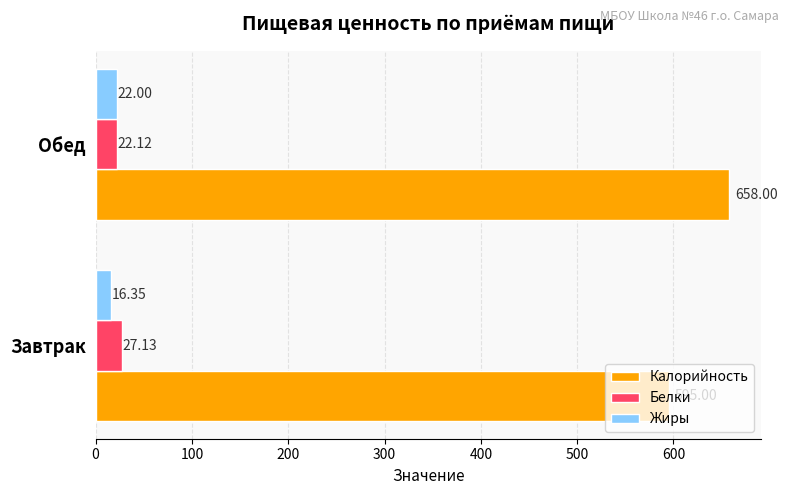

What is the spread (max minus min) of values at Обед?

636.0